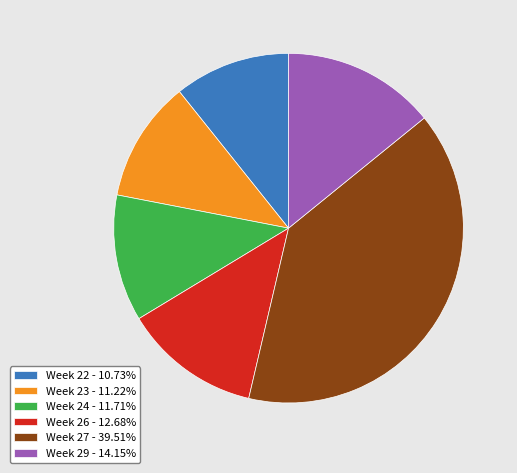

Approximately how many times larger is the value at Week 29 - 14.15% compared to Week 22 - 10.73%?

1.3